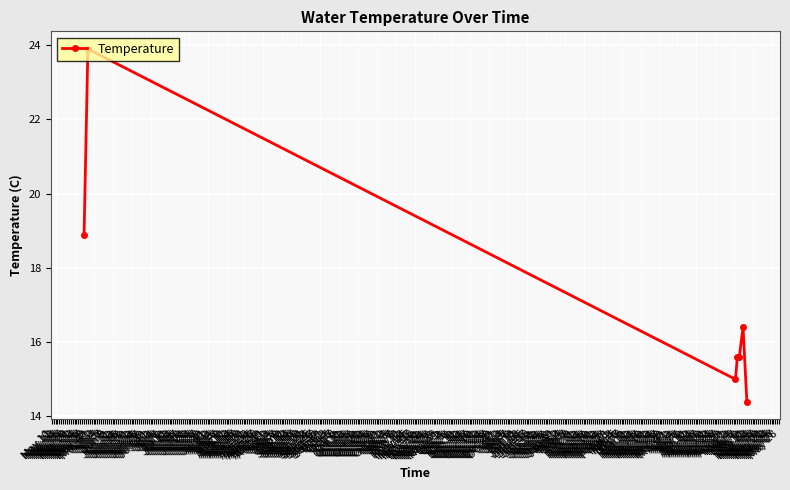

What is the difference between the second highest and minimum values?

4.5